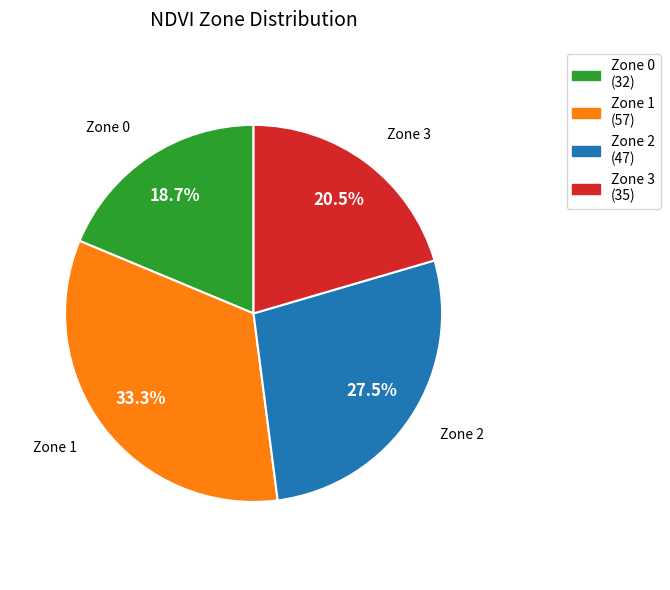

Combined, what portion of the pie is Zone 2 and Zone 3?

48.0%